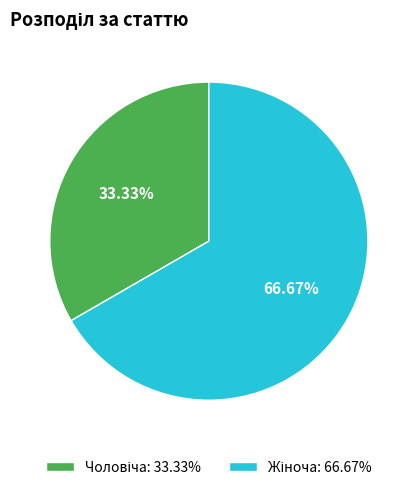

Is there a majority slice in this chart?

Yes